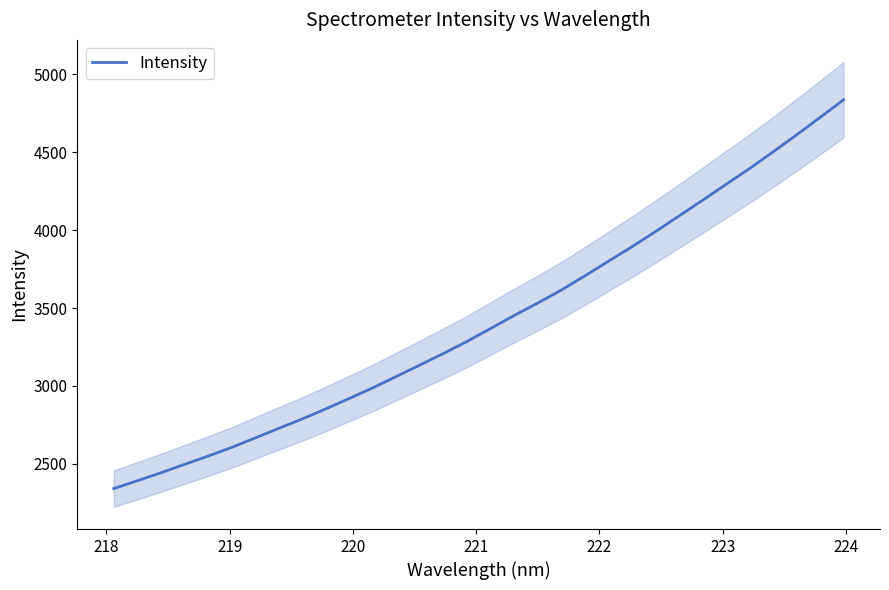

What is the highest value of the Intensity series?

4835.7